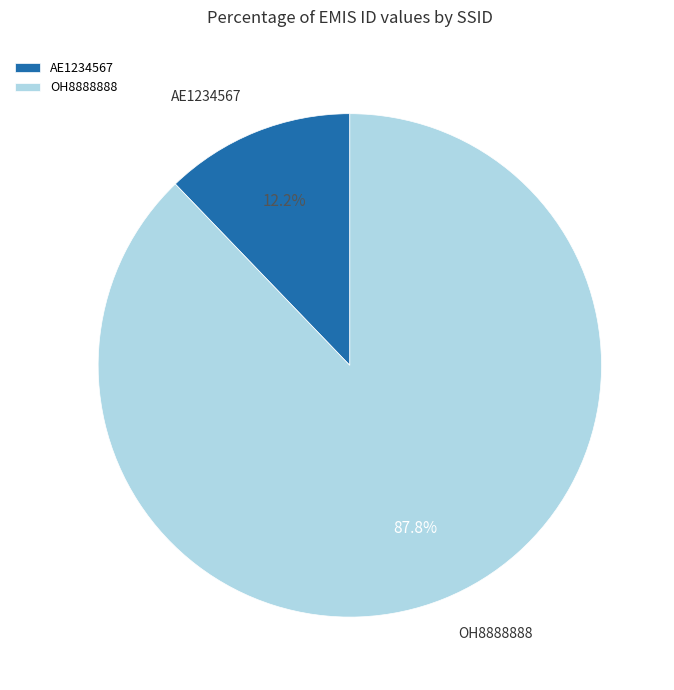

Is it true that OH8888888 is 88% of the pie?

True